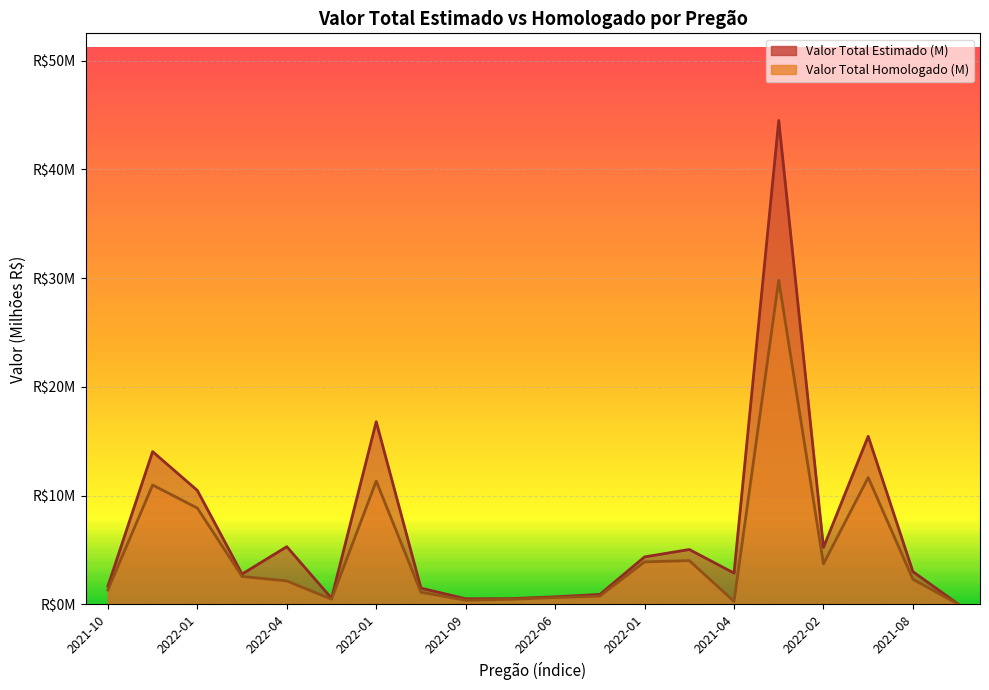

What is the total value across all series at 2022-01?

19.3